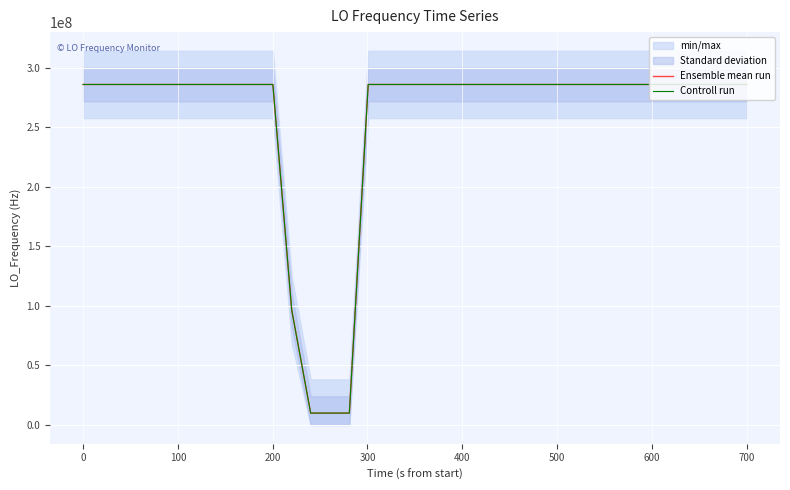

What are all the series names shown in the legend?

Ensemble mean run, Controll run